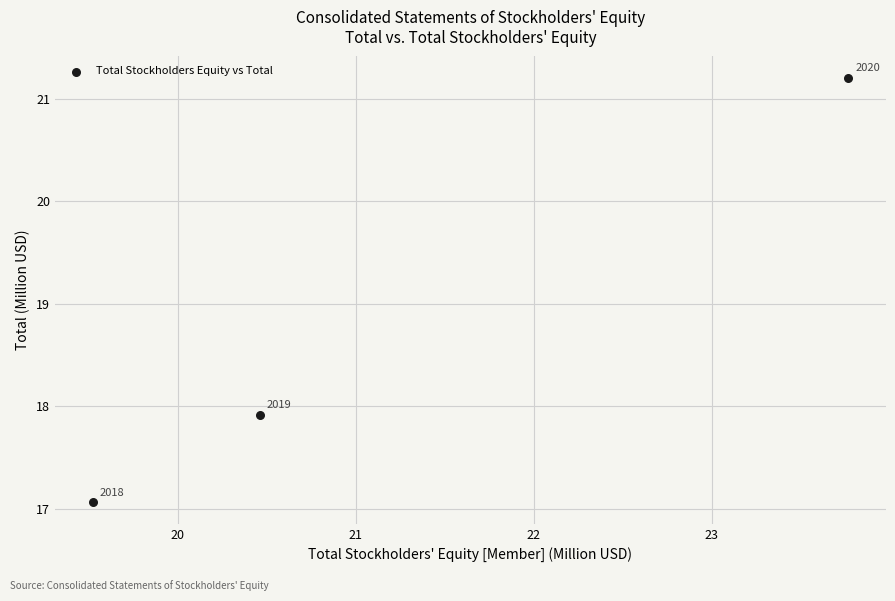

What is the range of Y values (max minus min)?

4.1